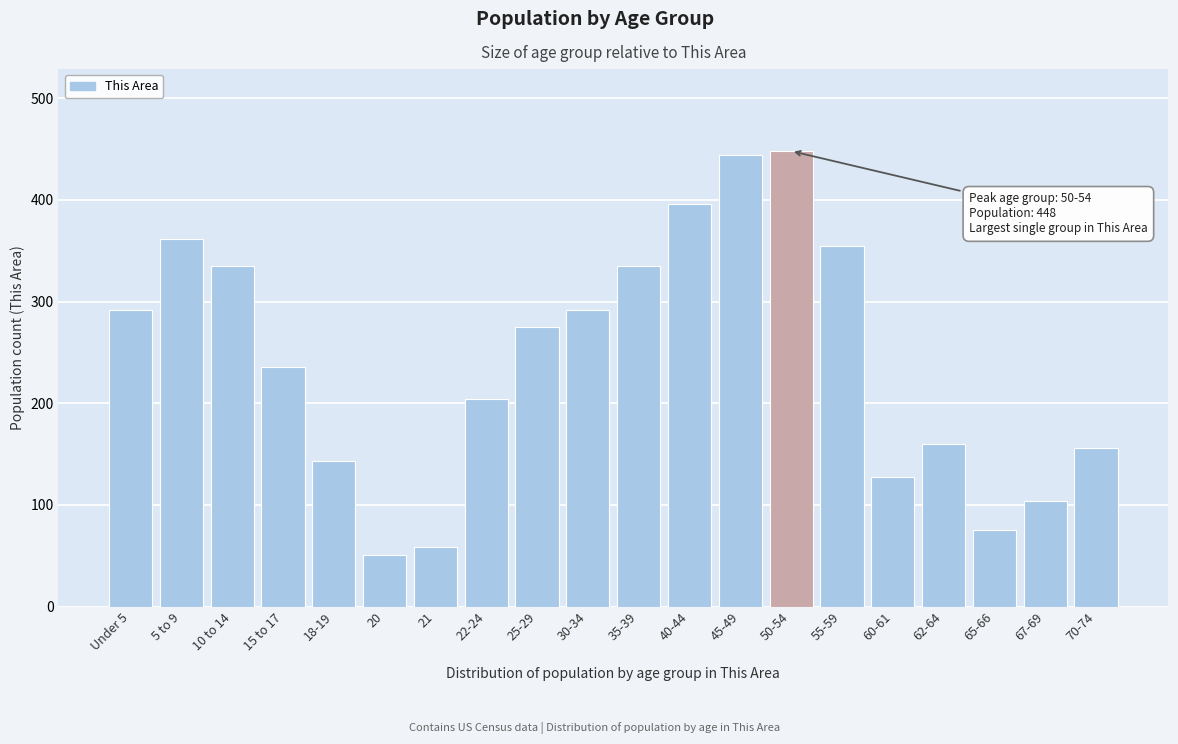

Reading left to right, extract all data points from this chart.

Under 5=292	5 to 9=362	10 to 14=335	15 to 17=236	18-19=143	20=51	21=59	22-24=204	25-29=275	30-34=292	35-39=335	40-44=396	45-49=444	50-54=448	55-59=355	60-61=127	62-64=160	65-66=75	67-69=104	70-74=156